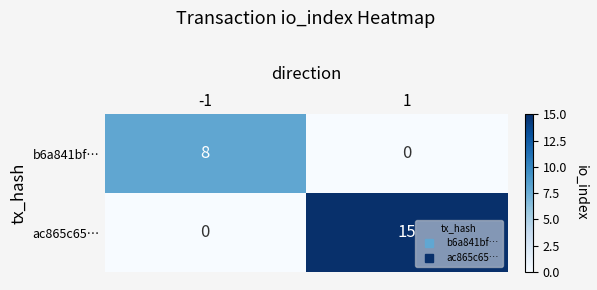

List the labels in order of ac865c65… value, smallest first.

-1, 1